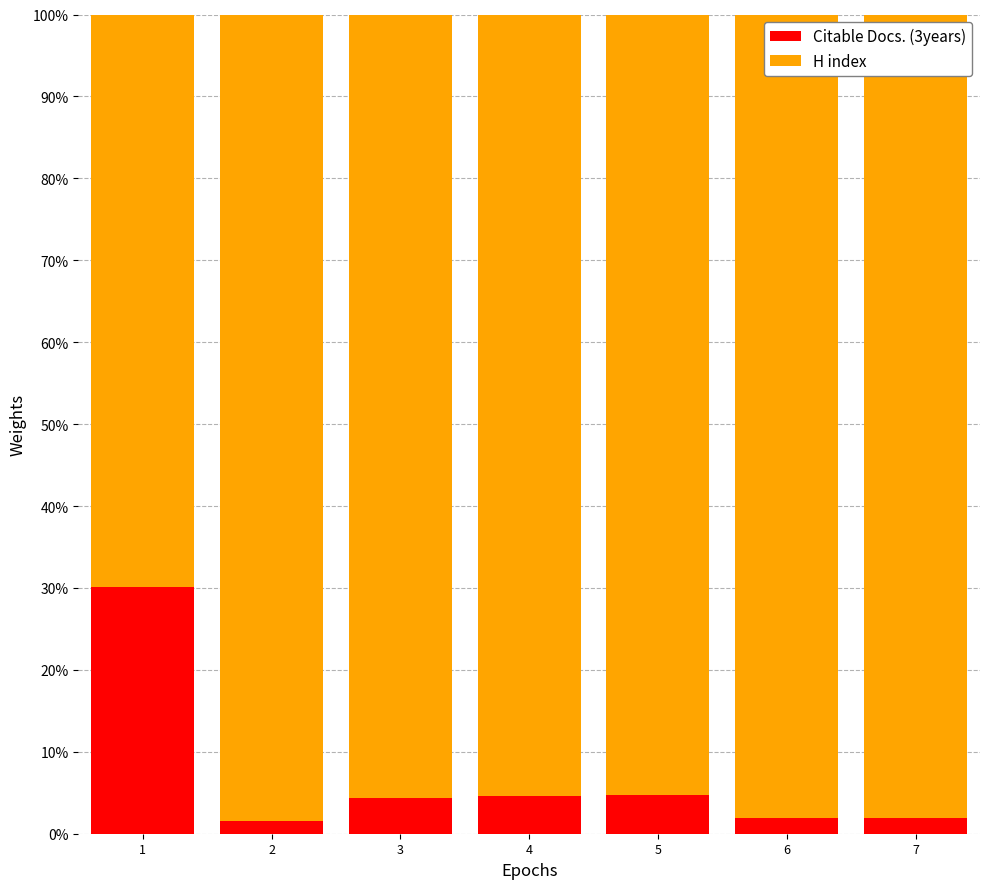

What are all the series names shown in the legend?

Citable Docs. (3years), H index